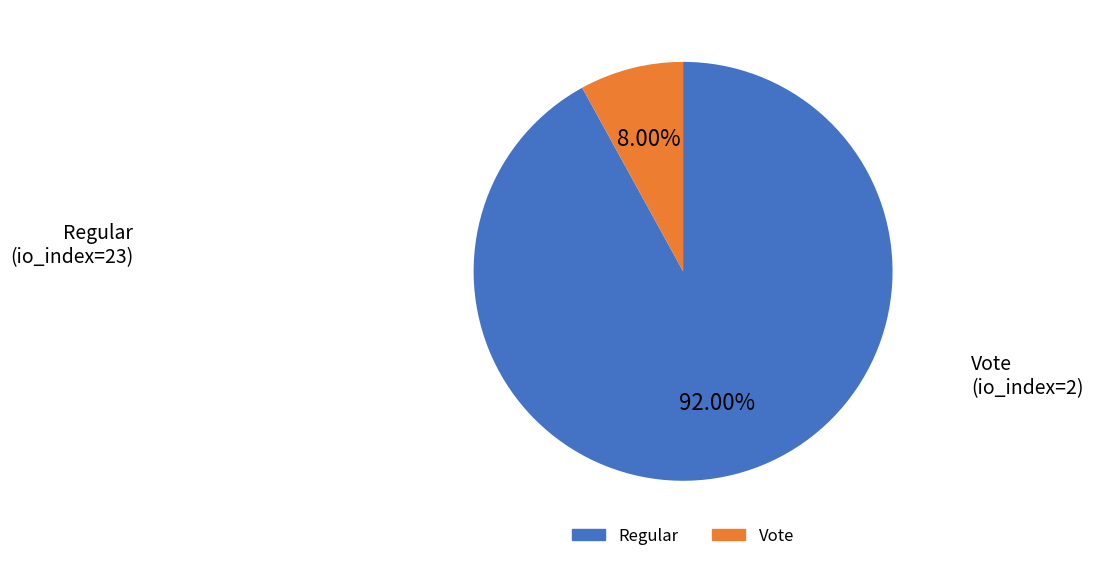

Count the number of slices in the pie.

2